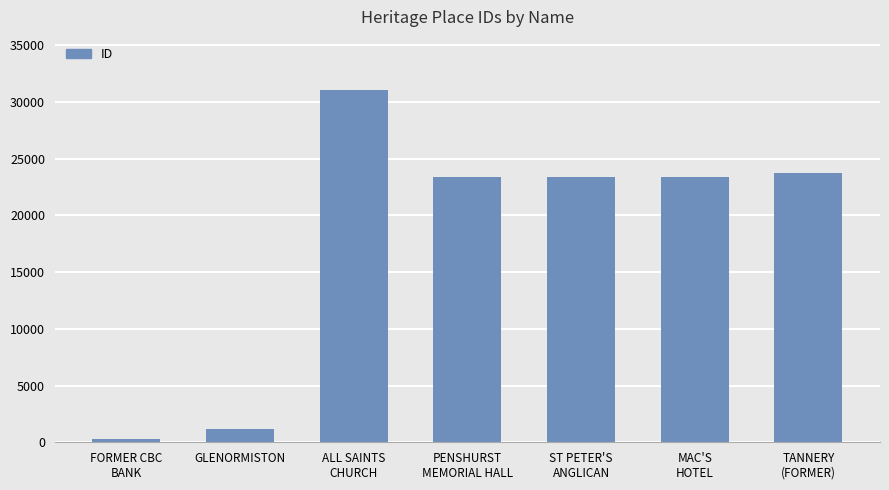

True or false: the data shows 1150 at GLENORMISTON.

True